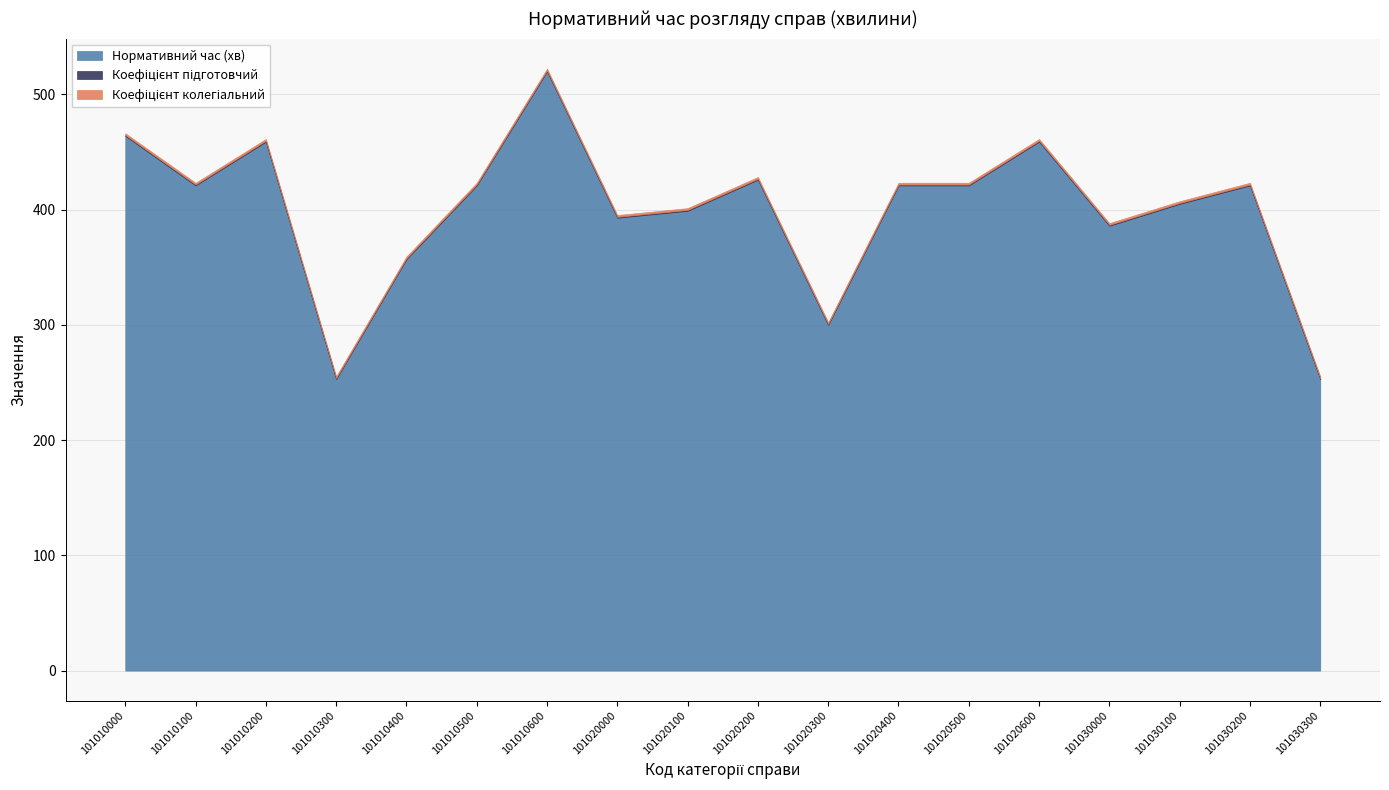

At how many categories does at least one series exceed 297?

16